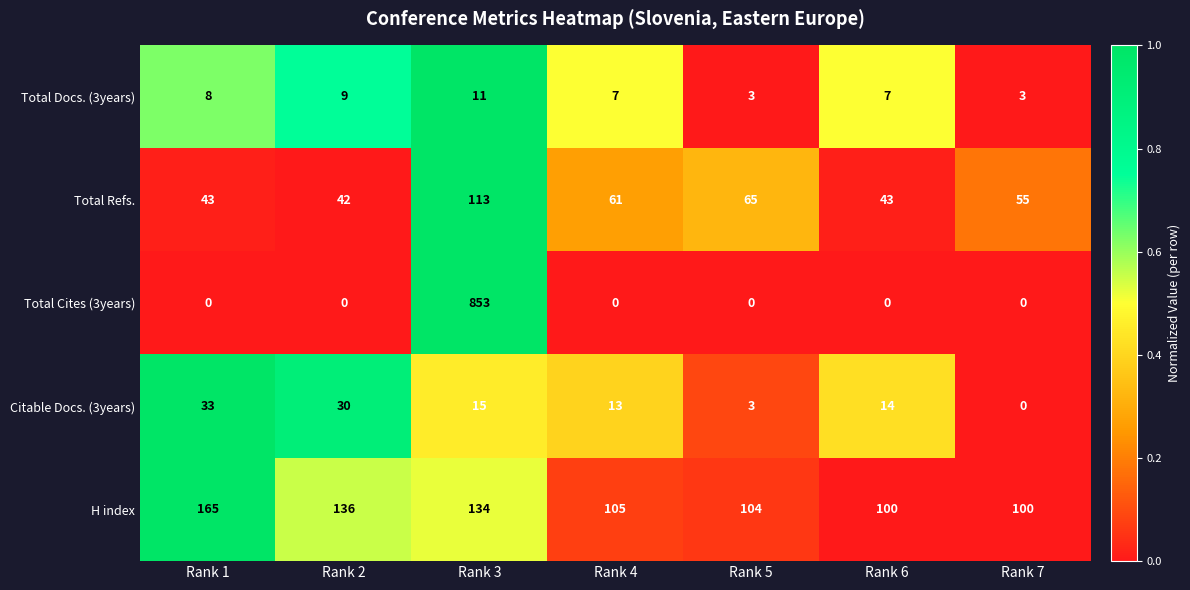

Count the number of categories in the chart.

7